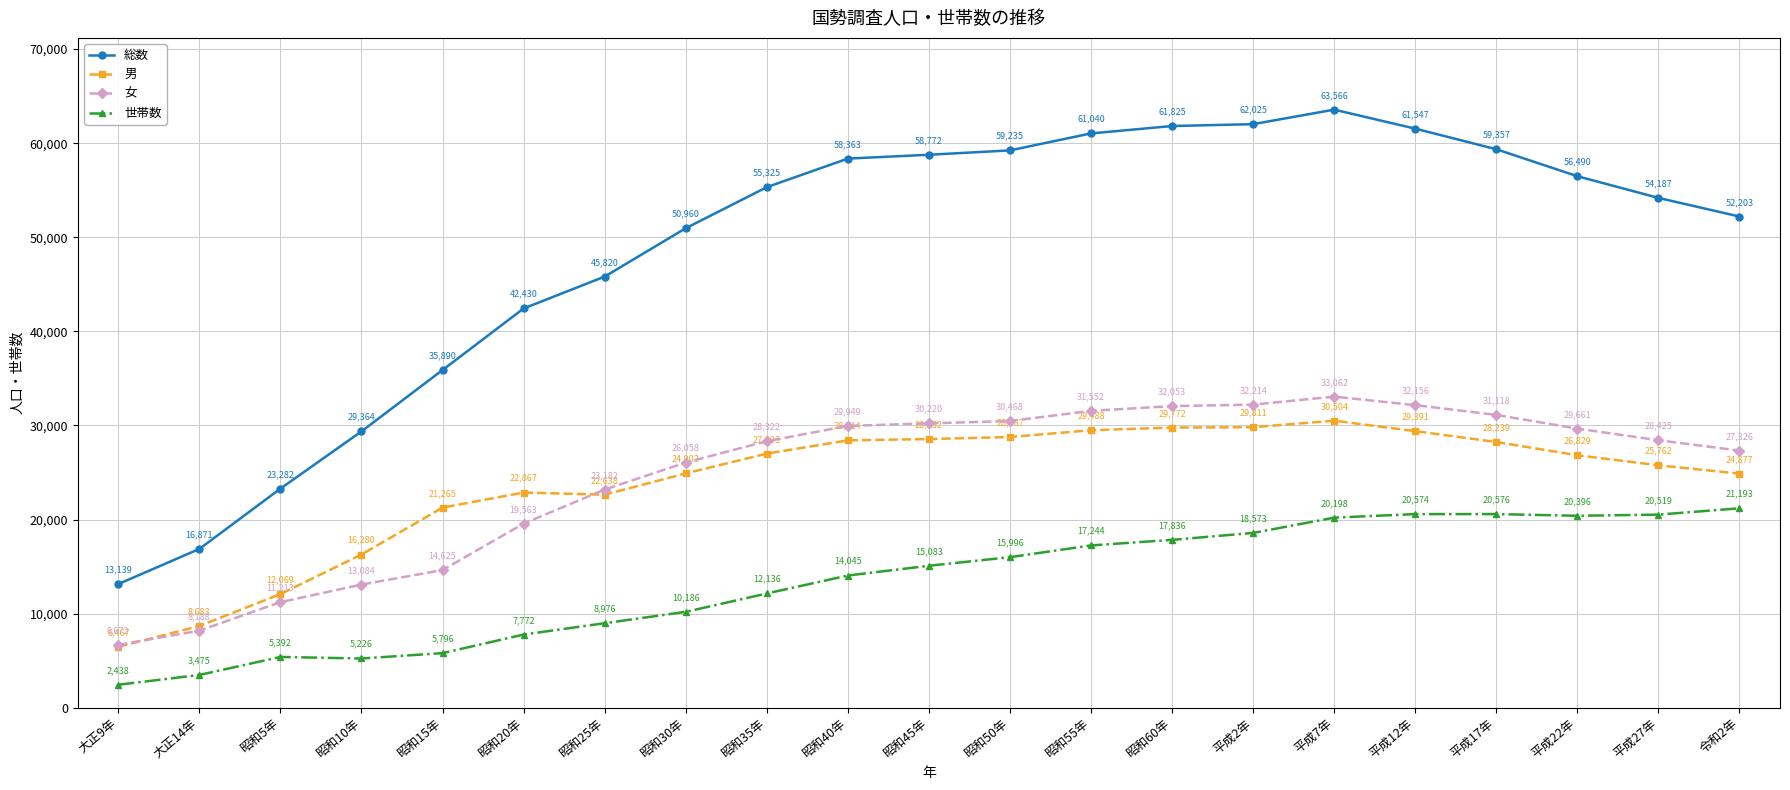

How many data points in 総数 are less than 55325?

10